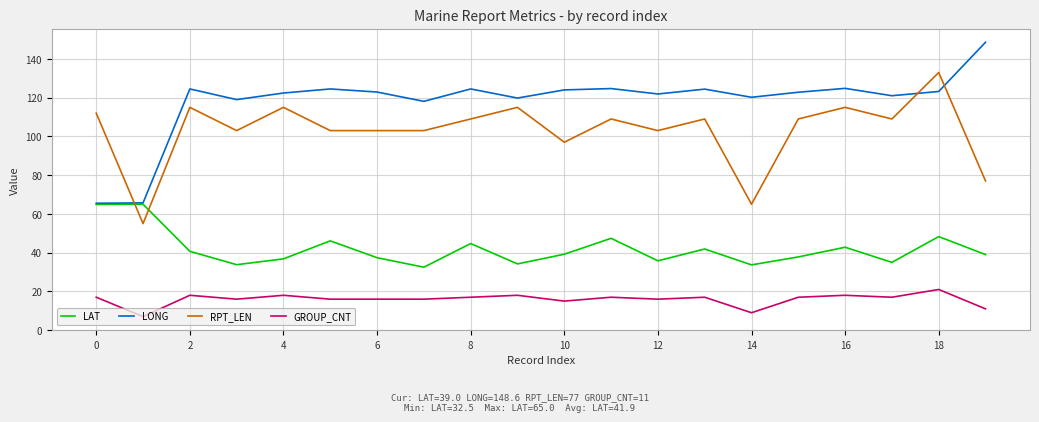

List the series in order of their peak value, highest first.

LONG, RPT_LEN, LAT, GROUP_CNT